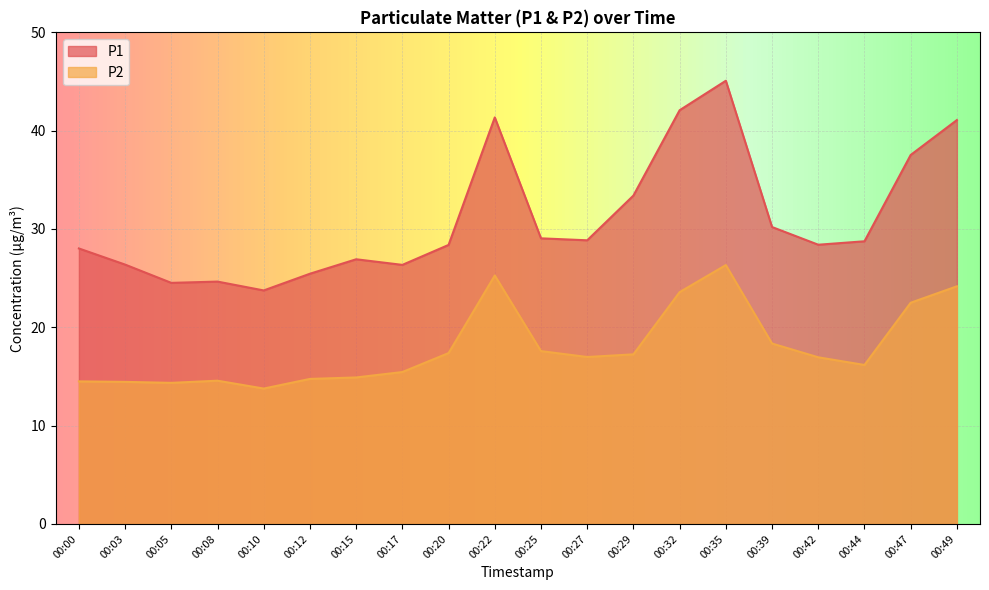

In P1, how many points are lower than both neighbors (excluding endpoints)?

5